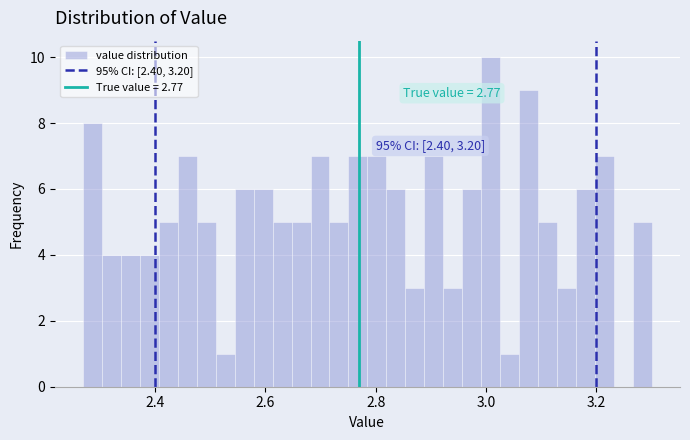

Read against the x-axis, roughly where is the centre of the tallest bar?

3.00